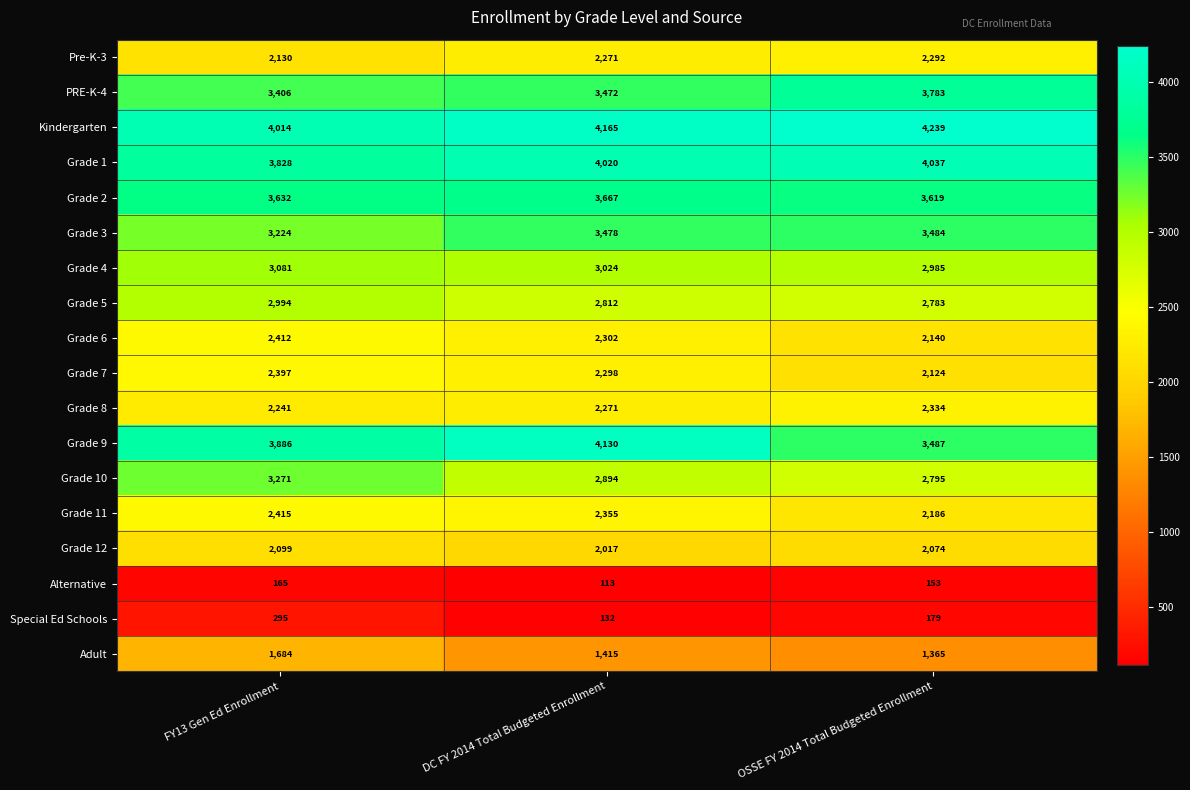

What is the spread (max minus min) of values at DC FY 2014 Total Budgeted Enrollment?

4052